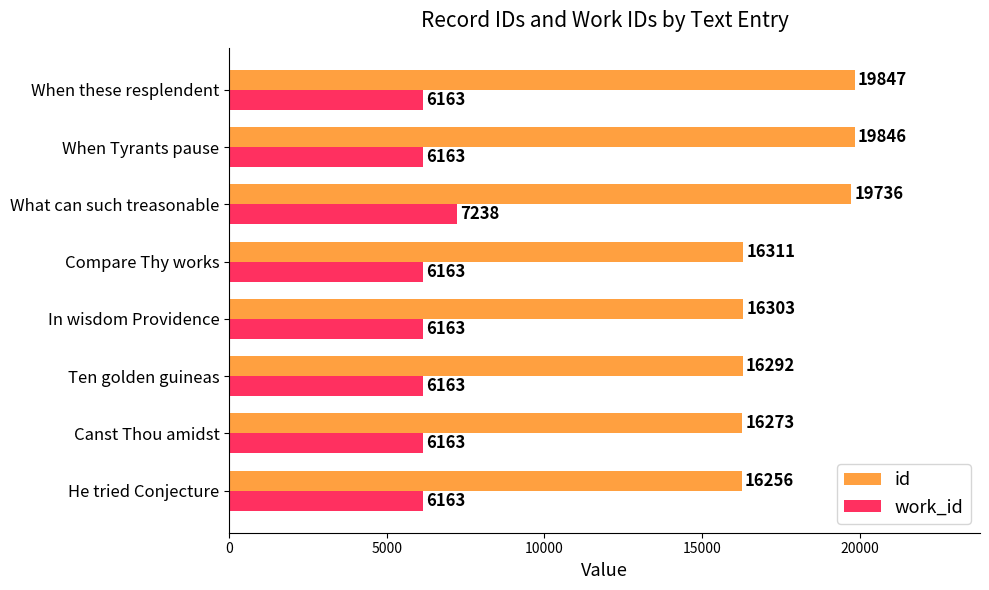

What is the difference between the second highest and minimum values in the id series?

3590